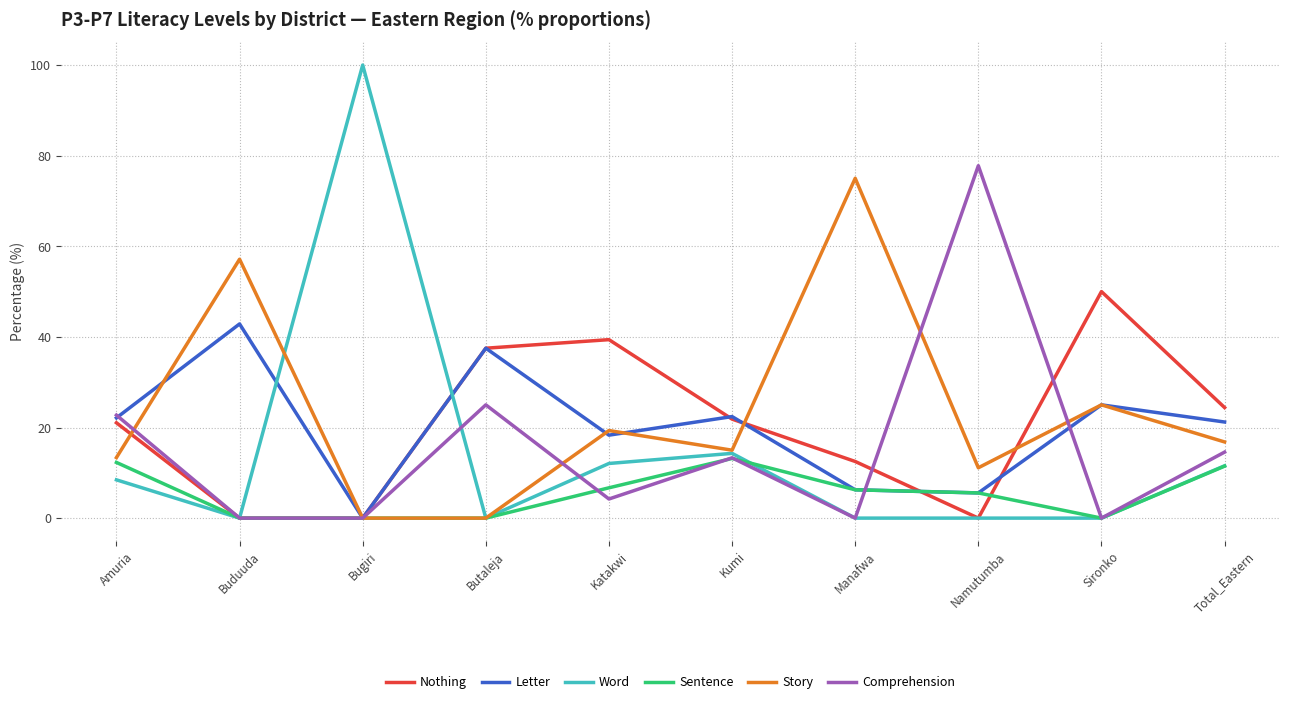

At which category does Letter reach its first local valley?

Bugiri